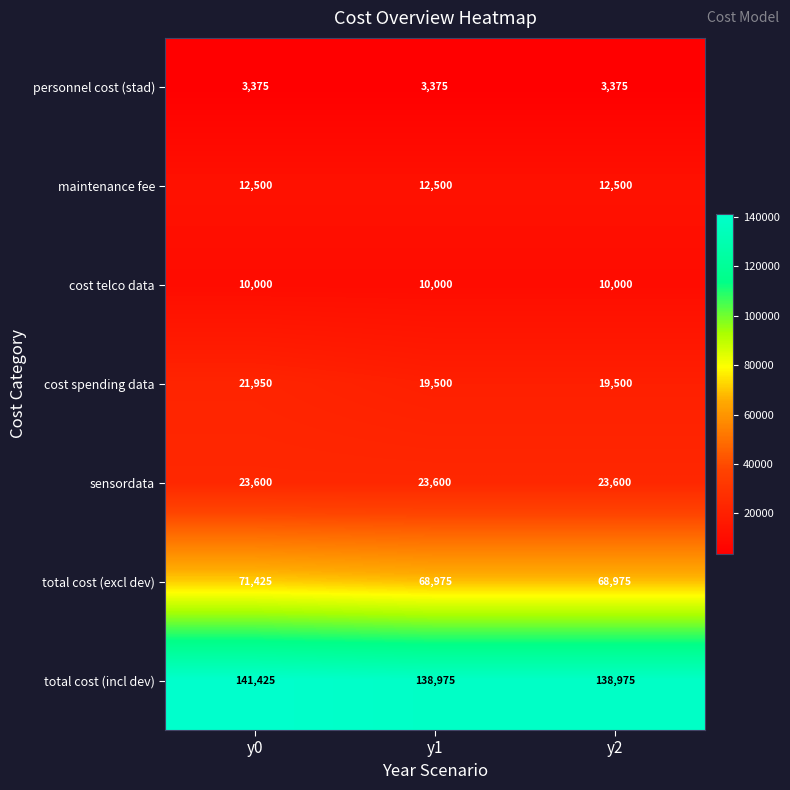

Reading right to left, extract all data points from this chart.

personnel cost (stad): 3375	3375	3375
maintenance fee: 12500	12500	12500
cost telco data: 10000	10000	10000
cost spending data: 19500	19500	21950
sensordata: 23600	23600	23600
total cost (excl dev): 68975	68975	71425
total cost (incl dev): 138975	138975	141425